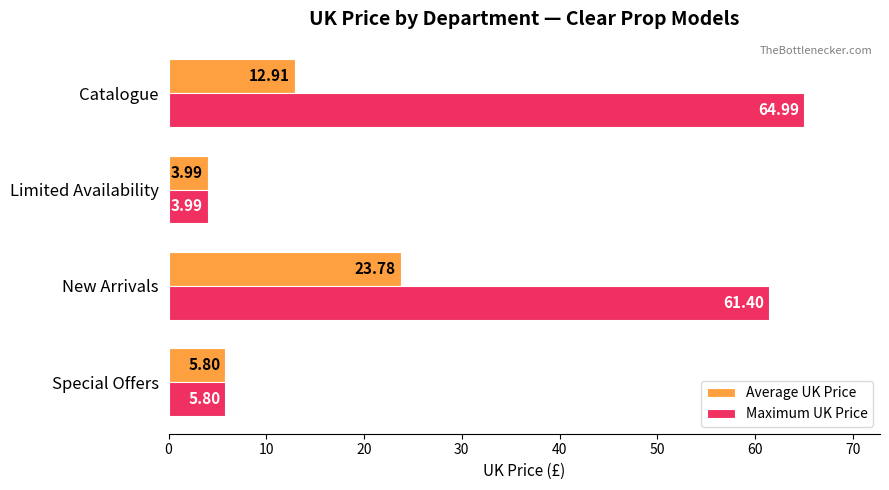

Rank the series by their maximum value, from highest to lowest.

Maximum UK Price, Average UK Price